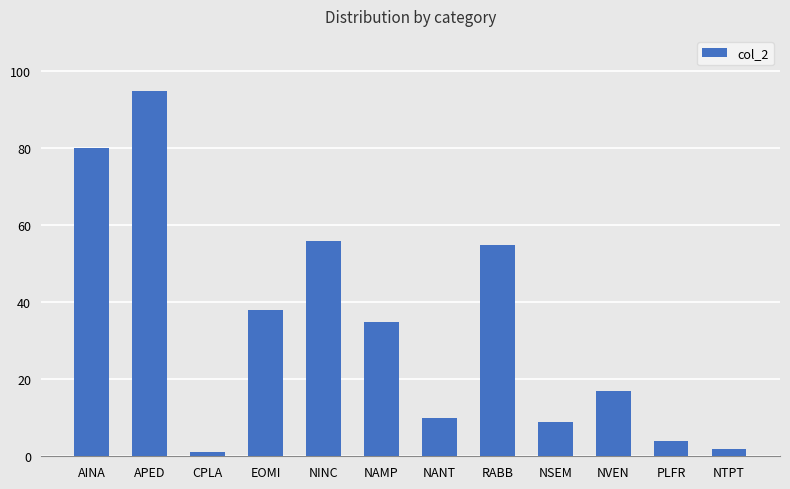

What is the minimum value shown in the chart?

1